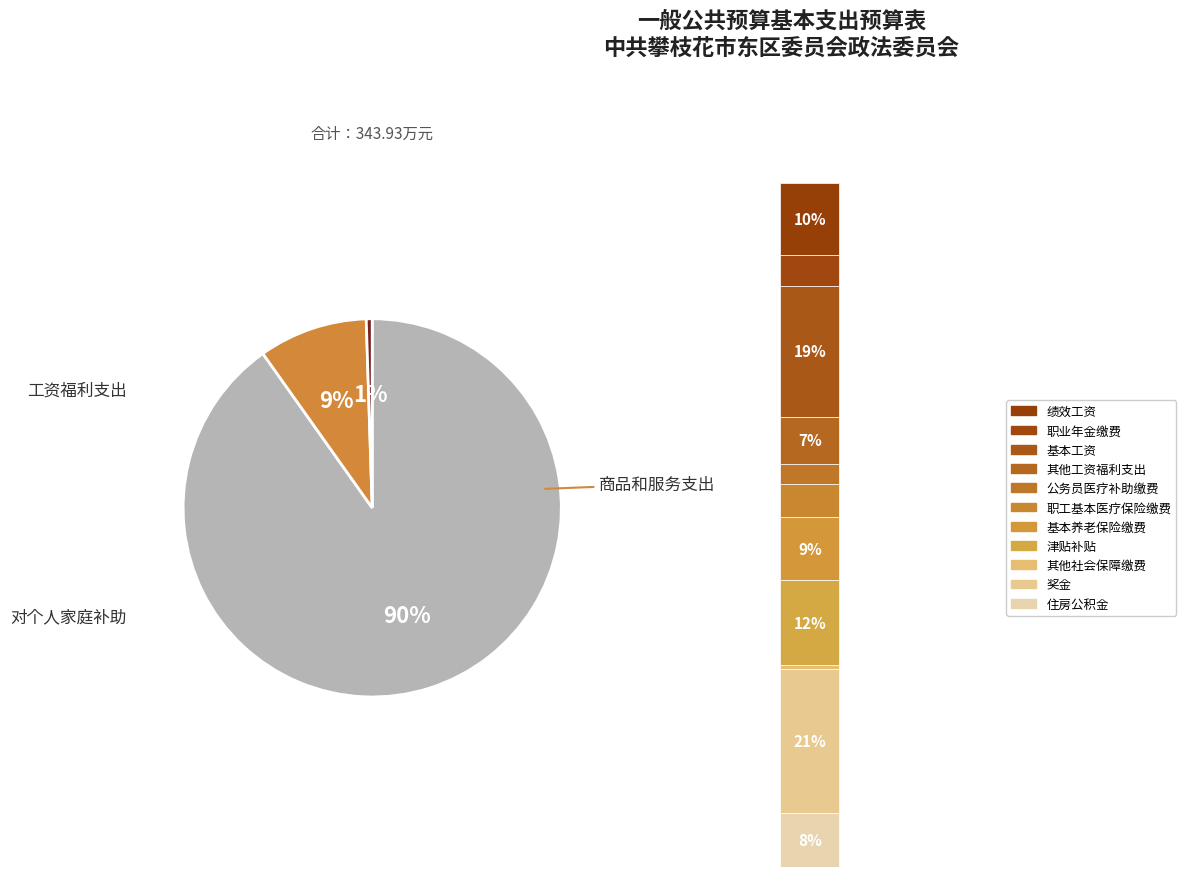

How many segments does this pie chart have?

3